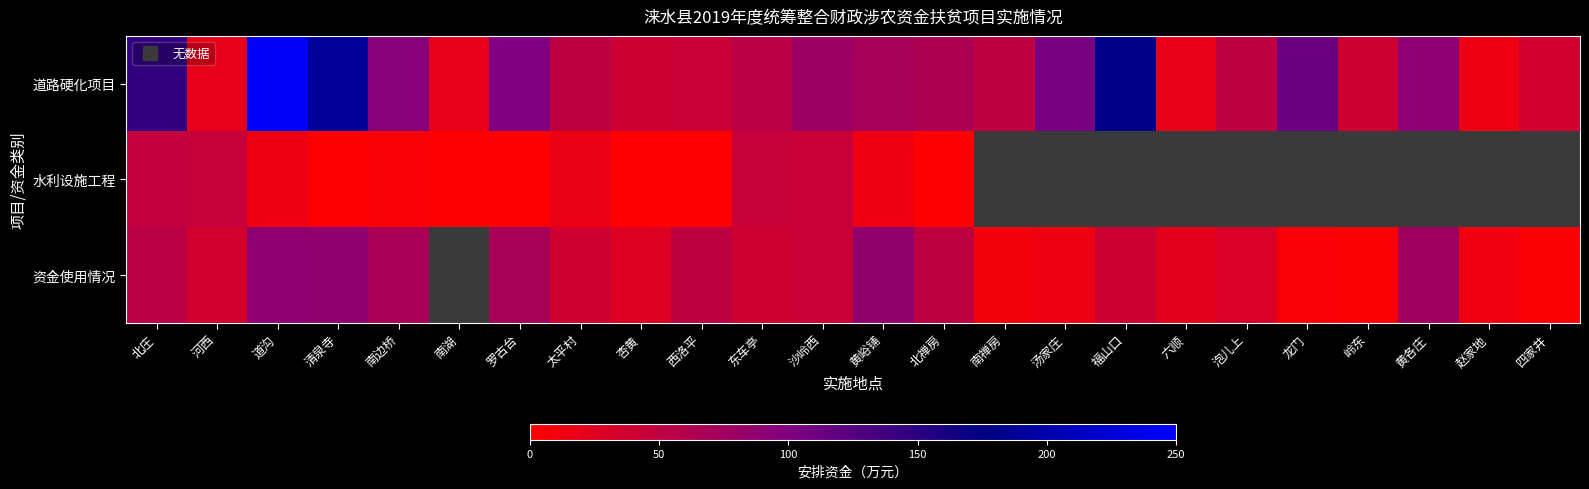

List the series in order of their peak value, highest first.

道路硬化项目, 资金使用情况, 水利设施工程